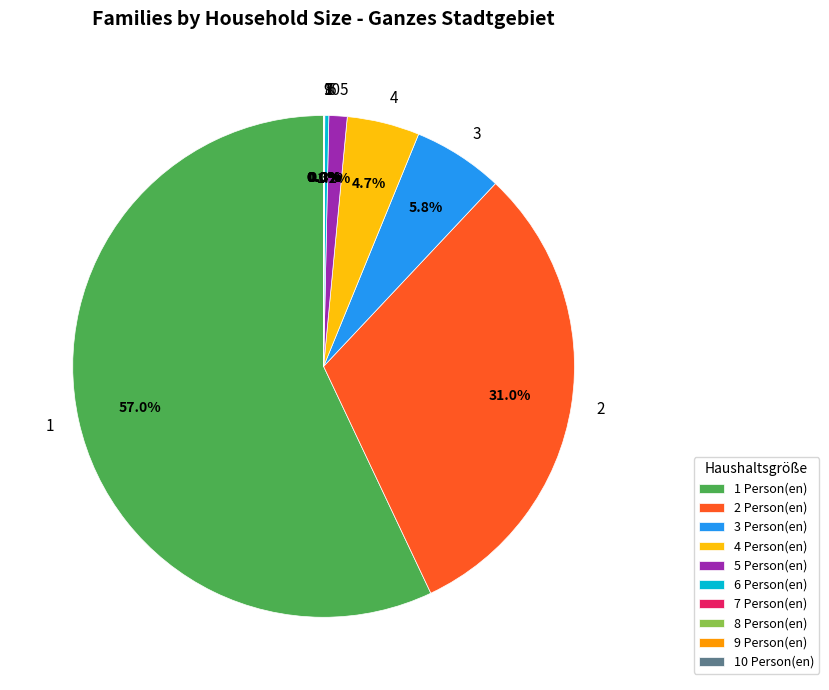

To the nearest percent, what is the average slice percentage?

10%